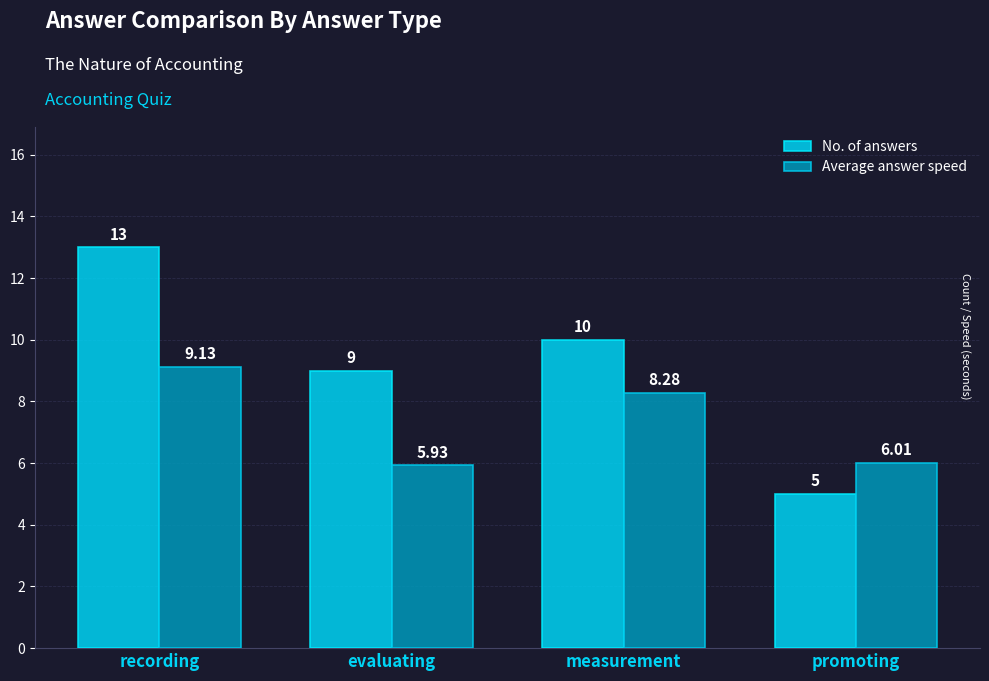

Between evaluating and measurement, which series saw the biggest shift?

Average answer speed